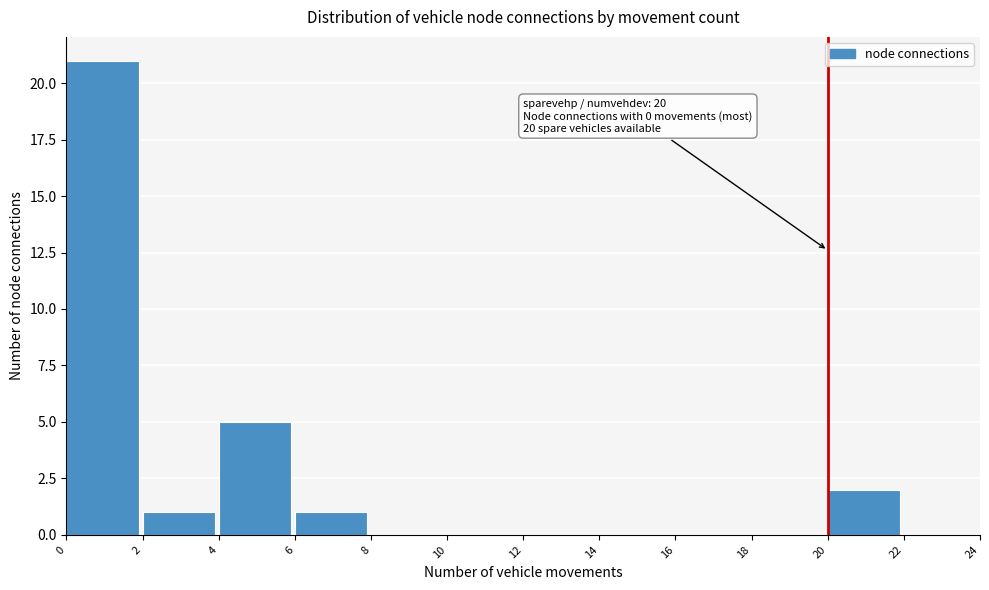

Which range on the x-axis has the tallest bar?

0 to 2